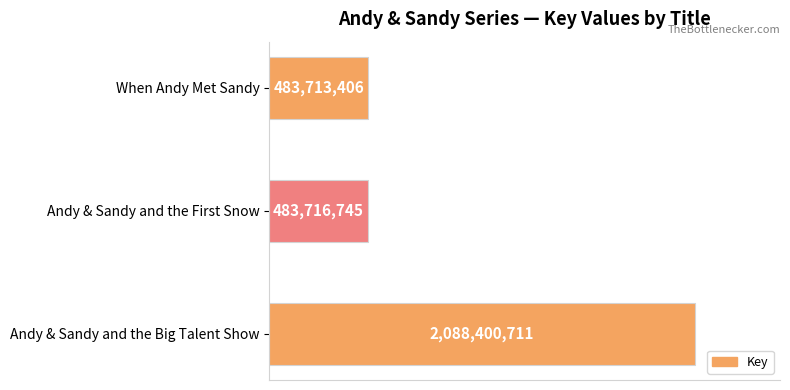

Does the chart contain any negative values?

No